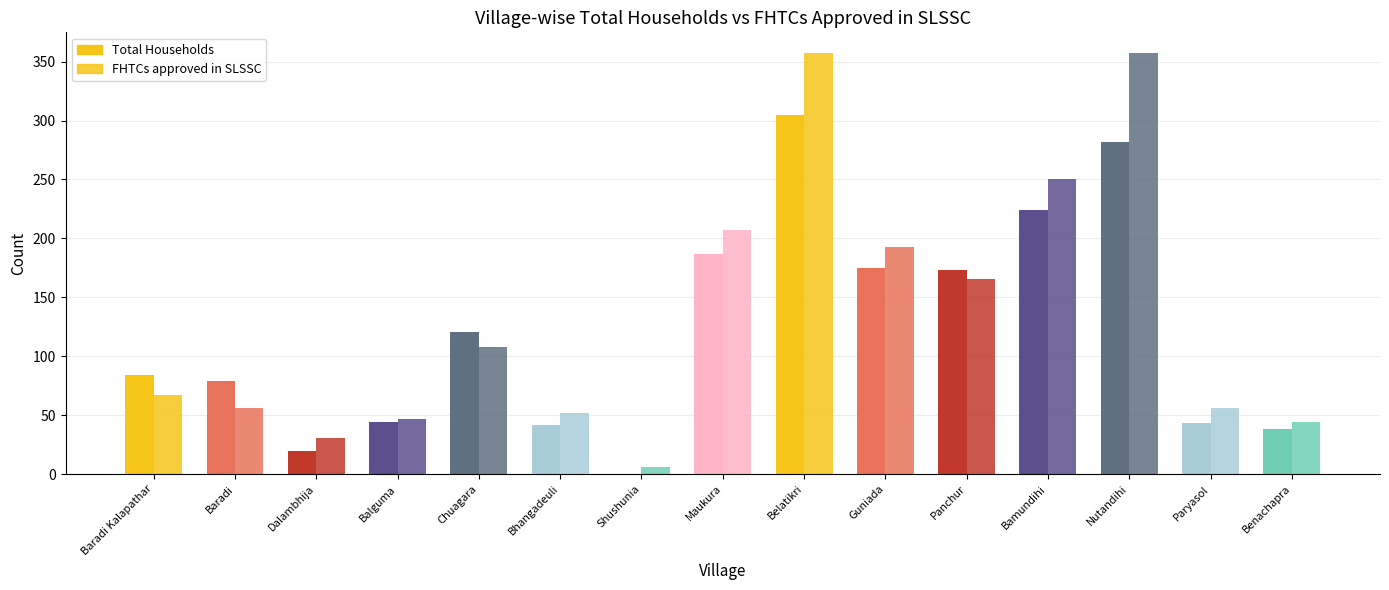

Reading left to right, list all the values displayed in this chart.

Total Households: Baradi Kalapathar=84	Baradi=79	Dalambhija=20	Balguma=44	Chuagara=121	Bhangadeuli=42	Shushunia=0	Maukura=187	Belatikri=305	Guniada=175	Panchur=173	Bamundihi=224	Nutandihi=282	Paryasol=43	Benachapra=38
FHTCs approved in SLSSC: Baradi Kalapathar=67	Baradi=56	Dalambhija=31	Balguma=47	Chuagara=108	Bhangadeuli=52	Shushunia=6	Maukura=207	Belatikri=357	Guniada=193	Panchur=166	Bamundihi=250	Nutandihi=357	Paryasol=56	Benachapra=44